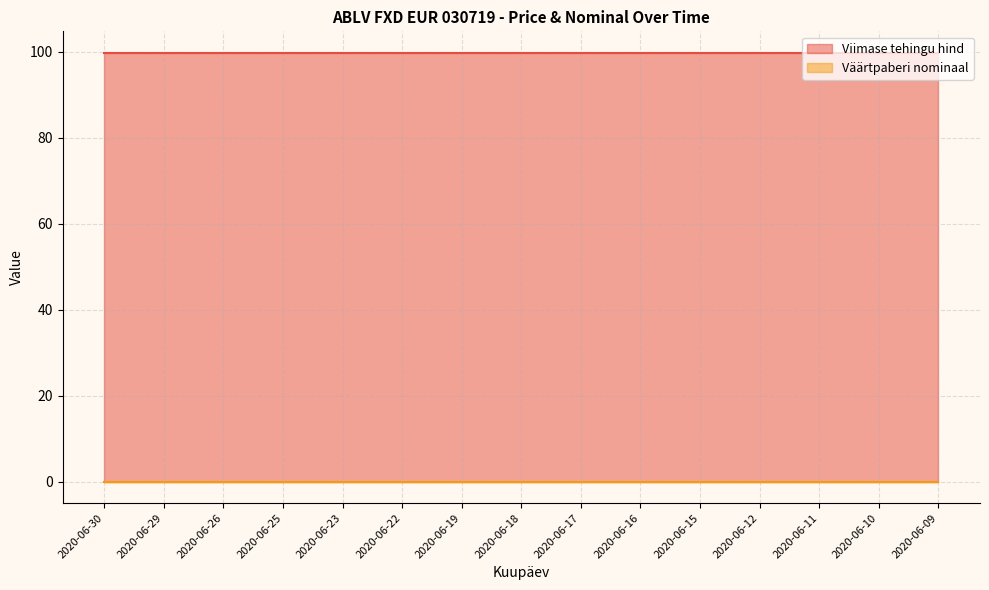

What are all the series names shown in the legend?

Viimase tehingu hind, Väärtpaberi nominaal